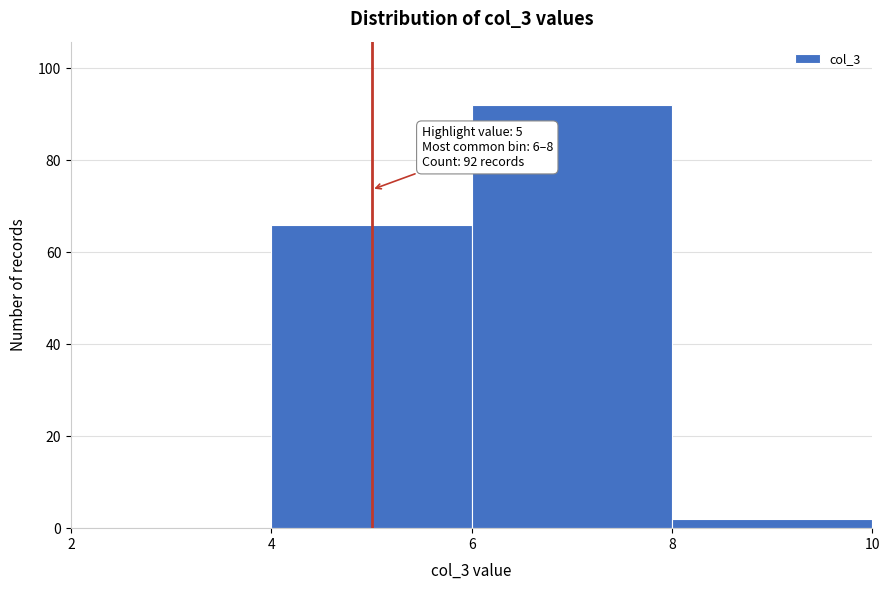

Which range on the x-axis has the tallest bar?

6 to 8